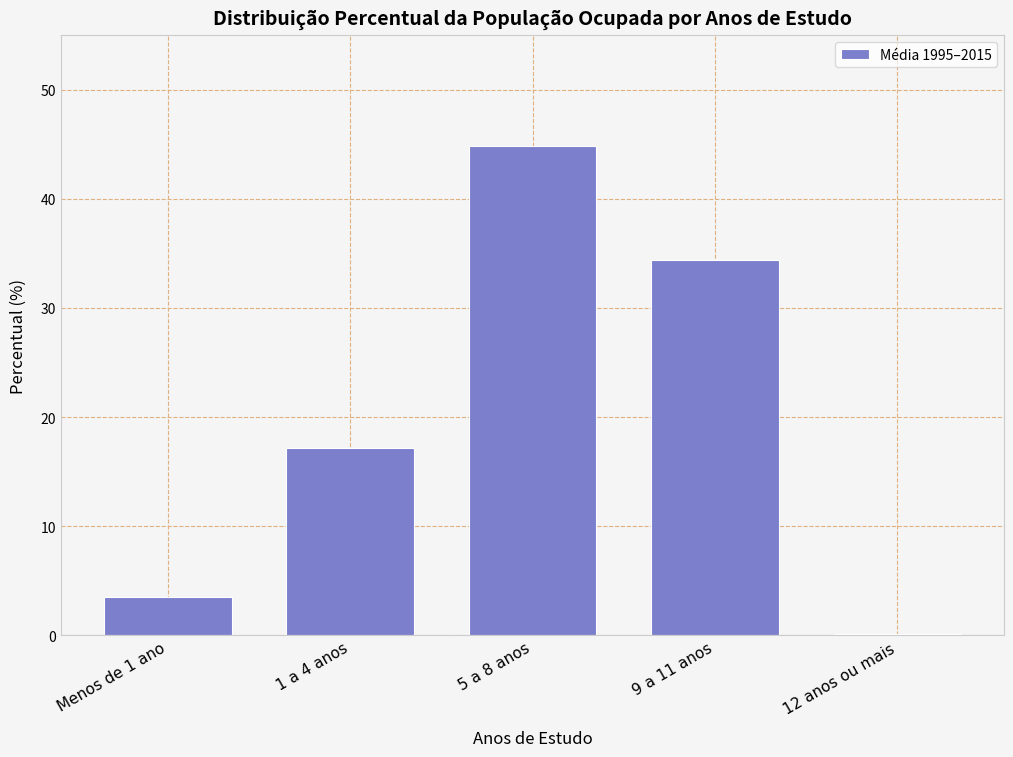

Reading left to right, list all the values displayed in this chart.

Menos de 1 ano=3.5	1 a 4 anos=17.2	5 a 8 anos=44.8	9 a 11 anos=34.4	12 anos ou mais=0.1